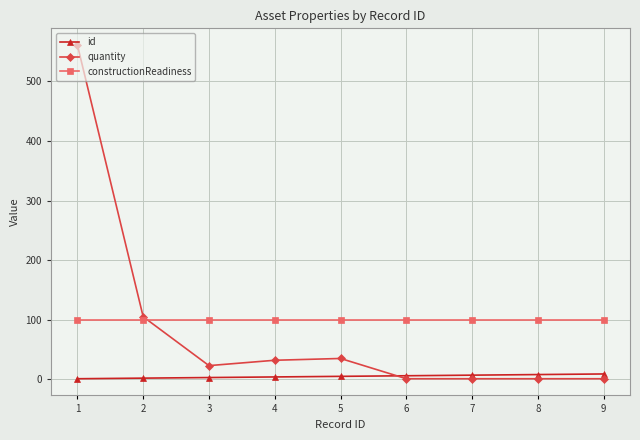

The value of quantity at 1 is 974. True or false?

False